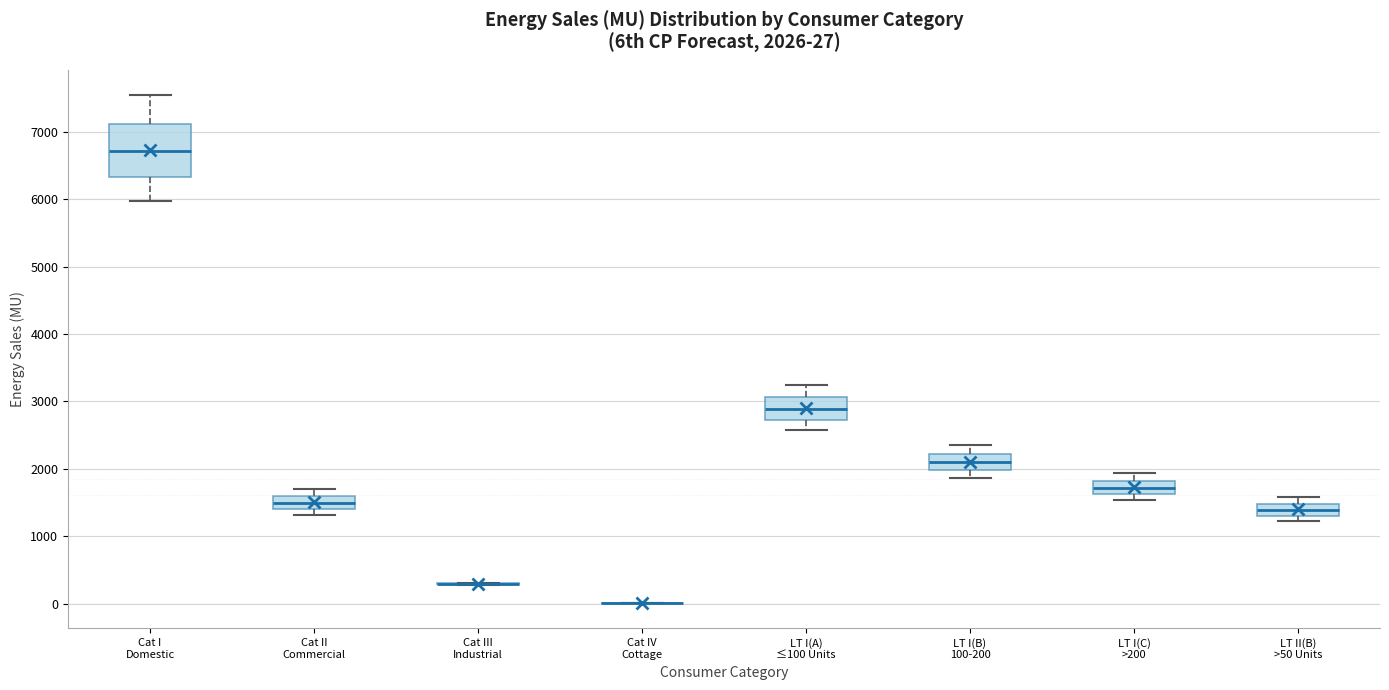

Comparing the boxes themselves (not the whiskers), which one is the tallest?

Cat I Domestic